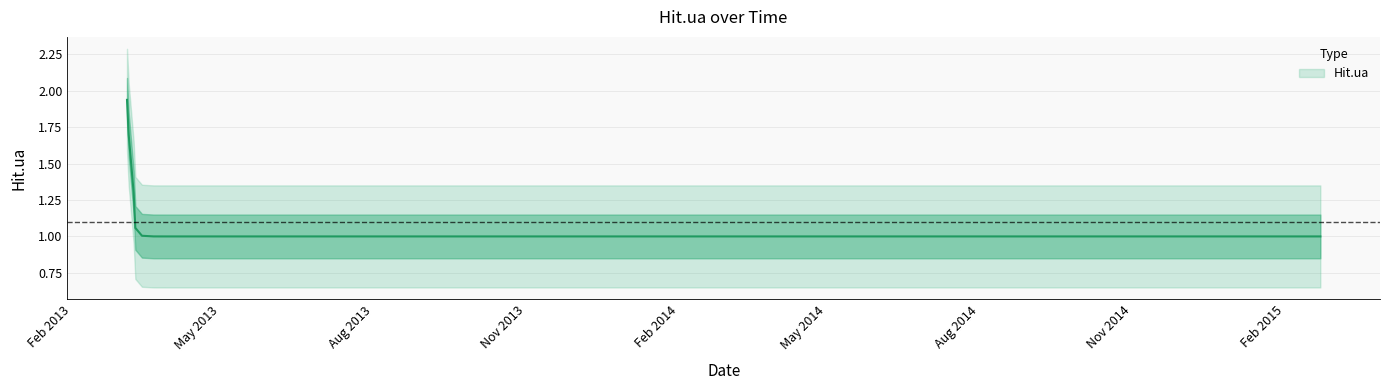

How many values are between 1 and 2?

20